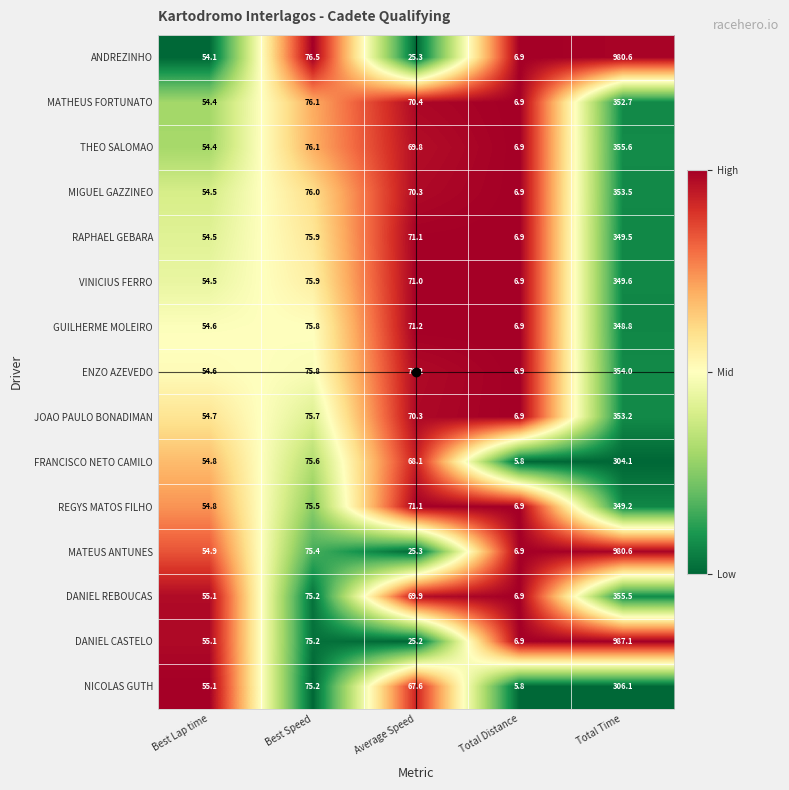

At which category is the sum across all series the highest?

Total Time